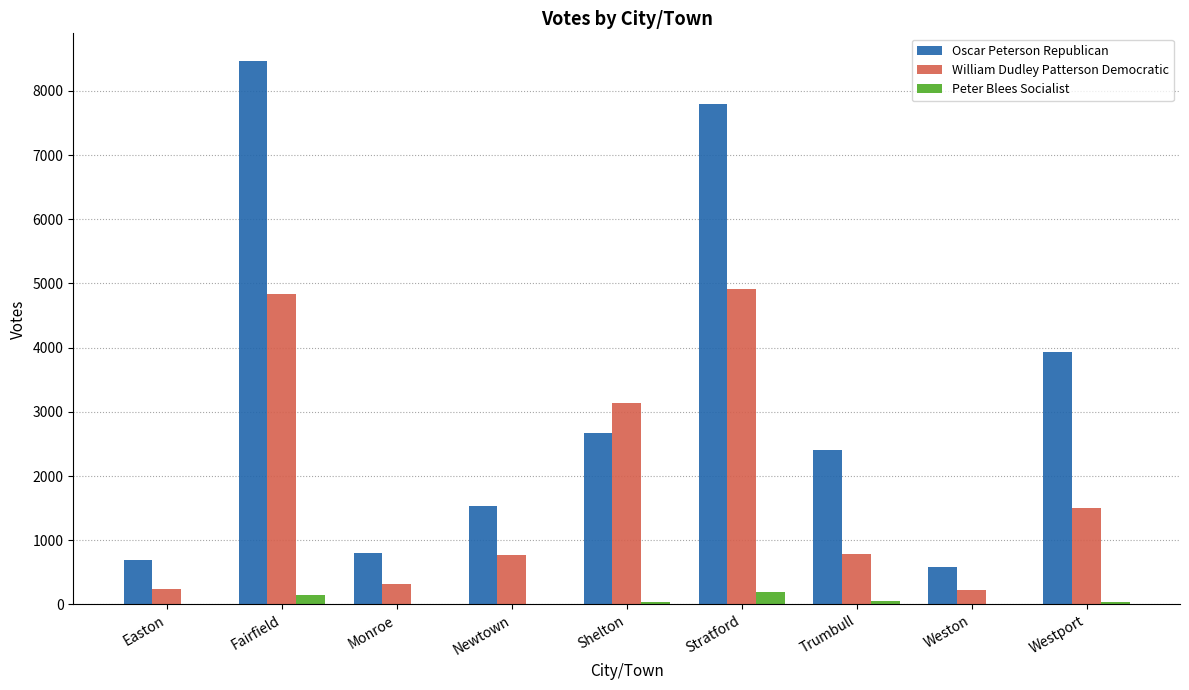

How many groups of bars are there?

9